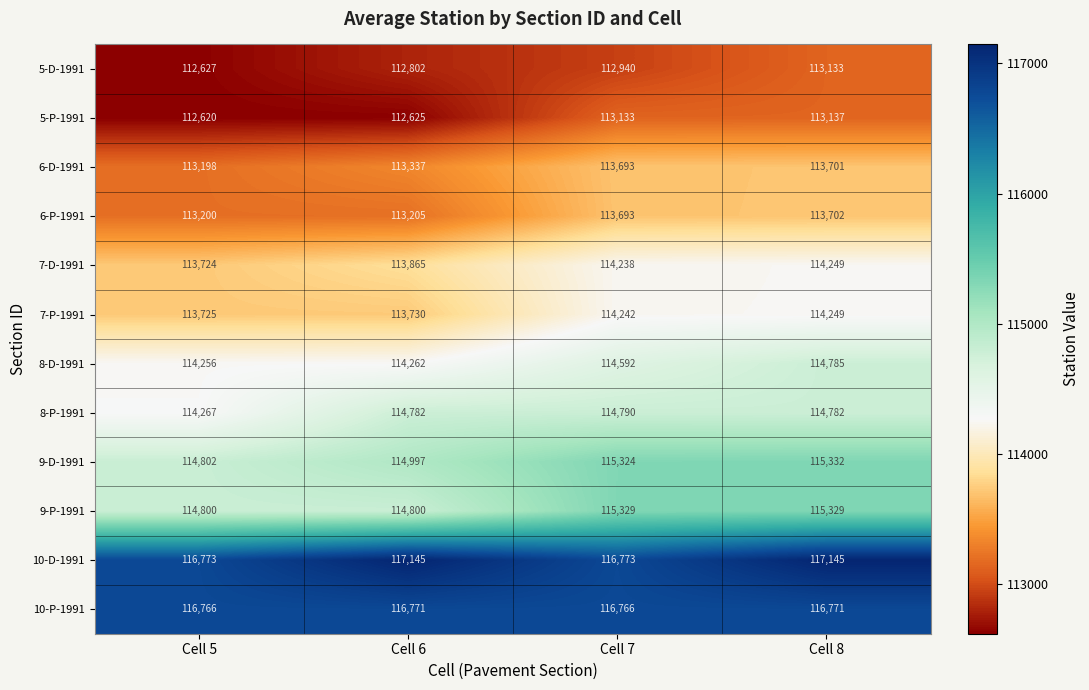

How many distinct data groups are displayed?

12